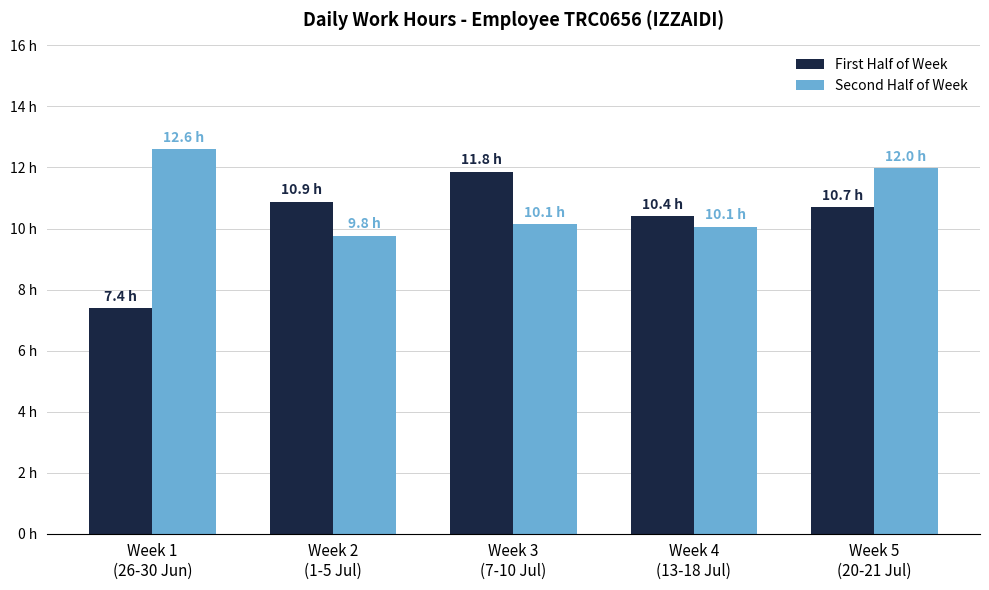

Is it true that First Half of Week equals 10.7 at Week 5
(20-21 Jul)?

True